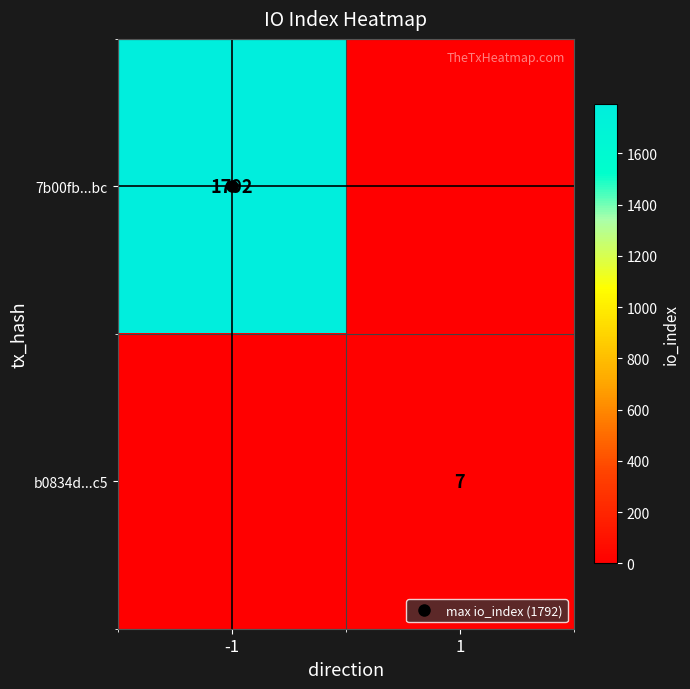

The value of b0834d...c5 at -1 is 5. True or false?

False